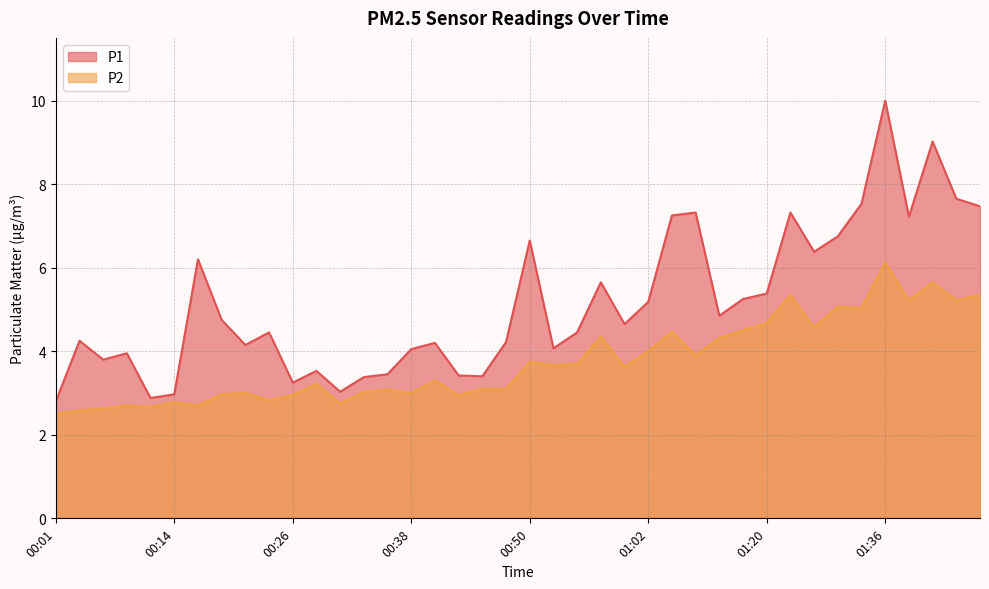

At 00:09, list the series in order from largest to smallest.

P1, P2